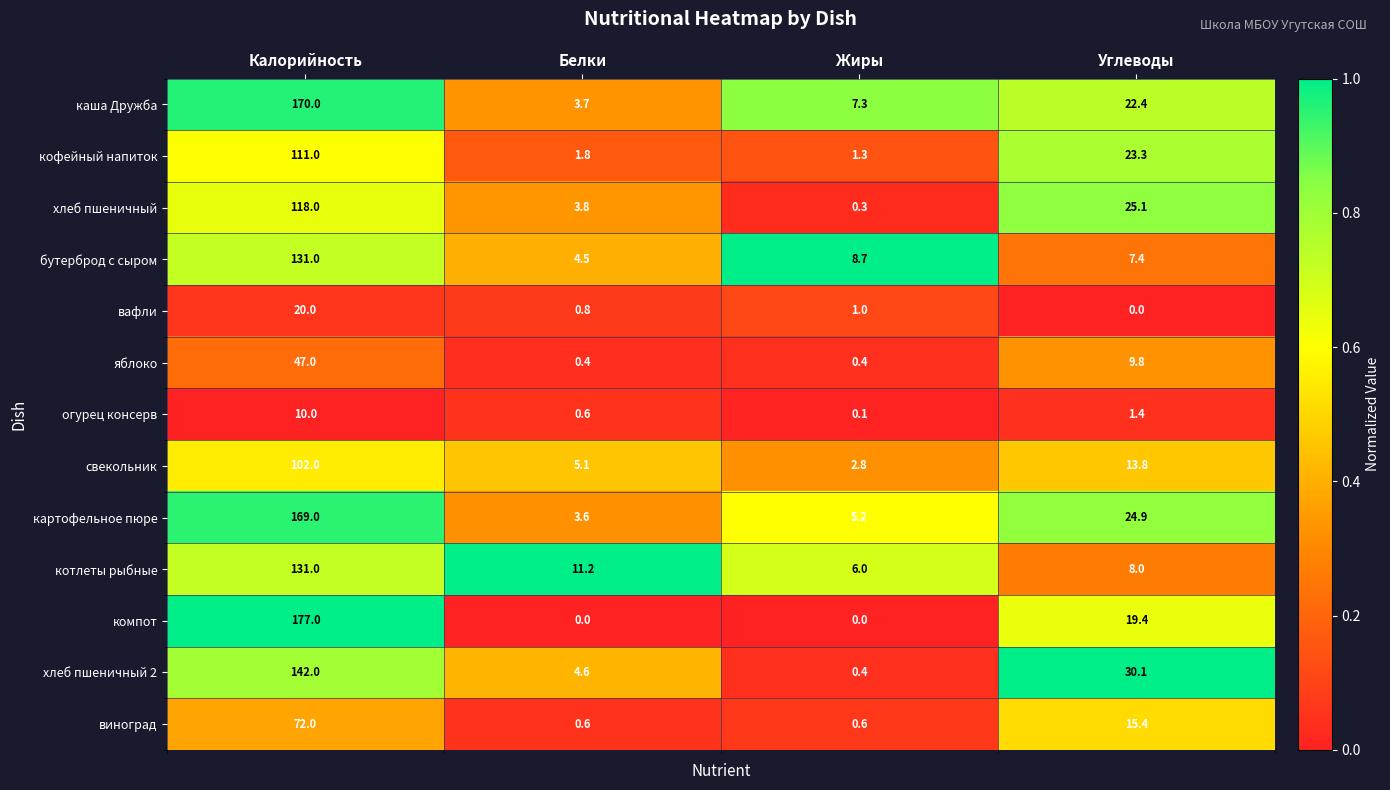

Which label corresponds to the largest value in the chart?

Калорийность